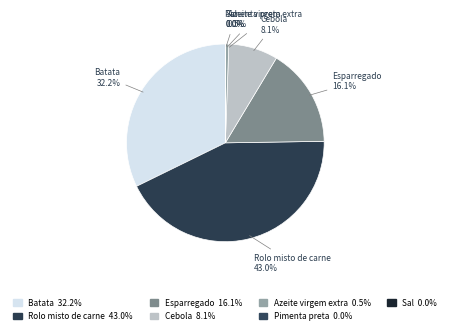

Which slice is the largest?

Rolo misto de carne